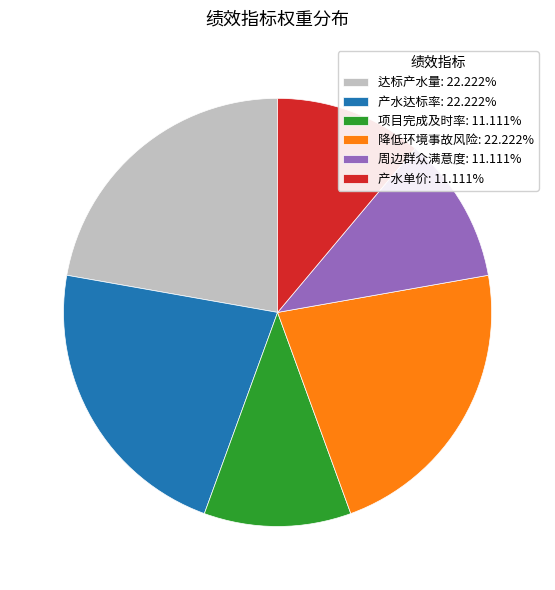

Is 项目完成及时率 the majority of the pie?

No